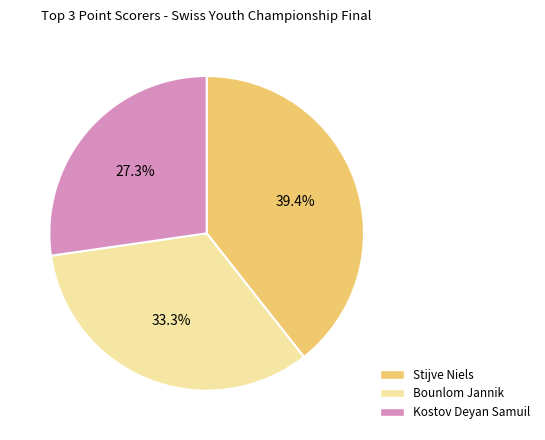

Does any single category account for the majority?

No